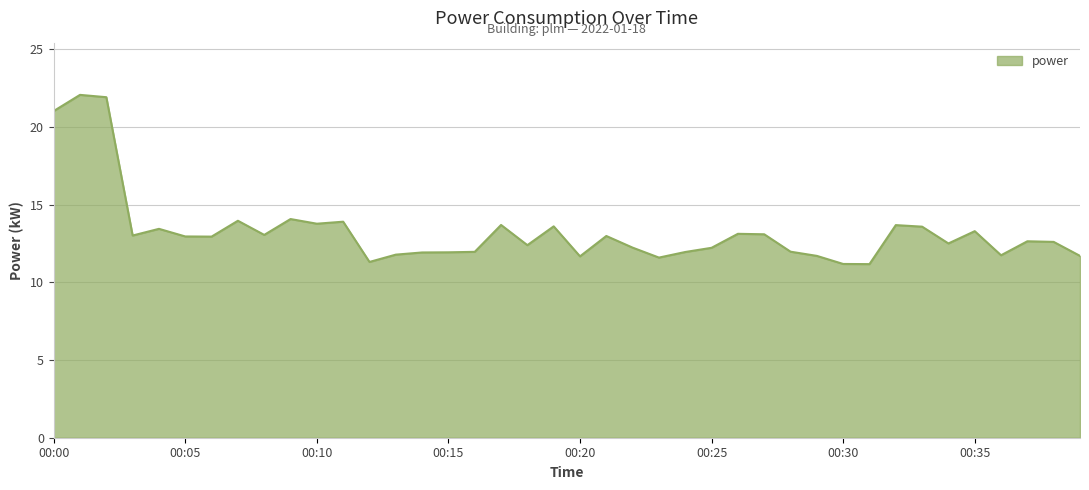

What is the minimum value shown in the chart?

11.2